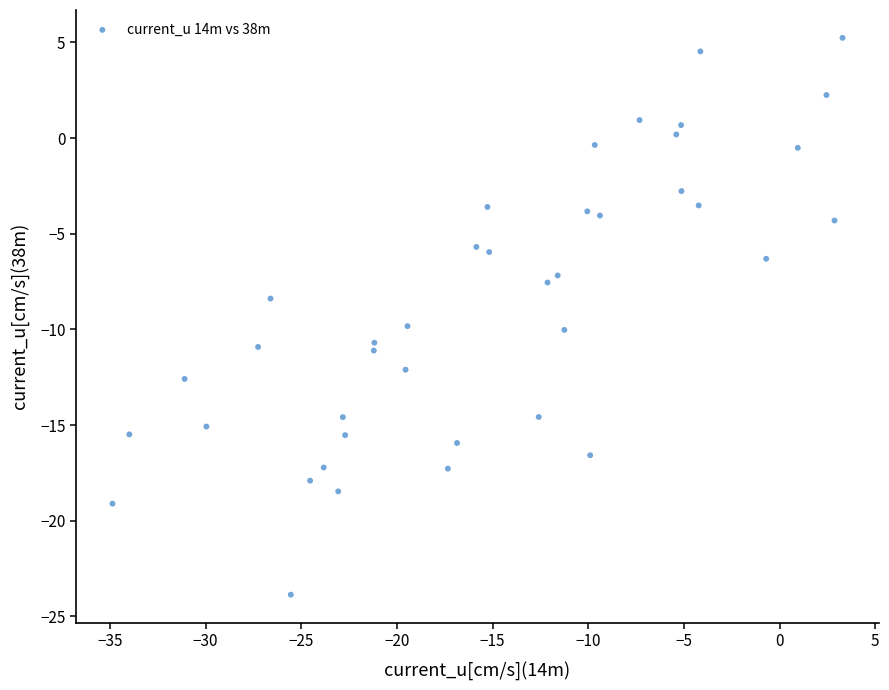

What is the range of Y values (max minus min)?

29.1